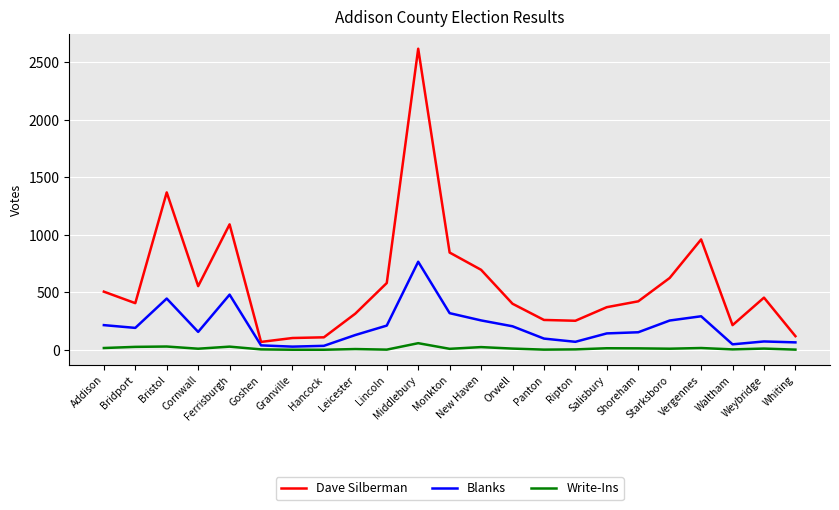

Which series has the widest spread of values?

Dave Silberman